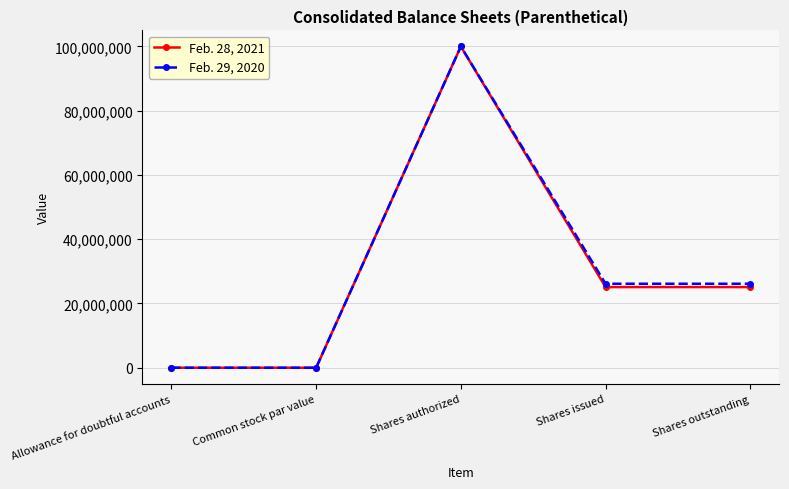

What is the spread (max minus min) of values at Shares outstanding?

1040000